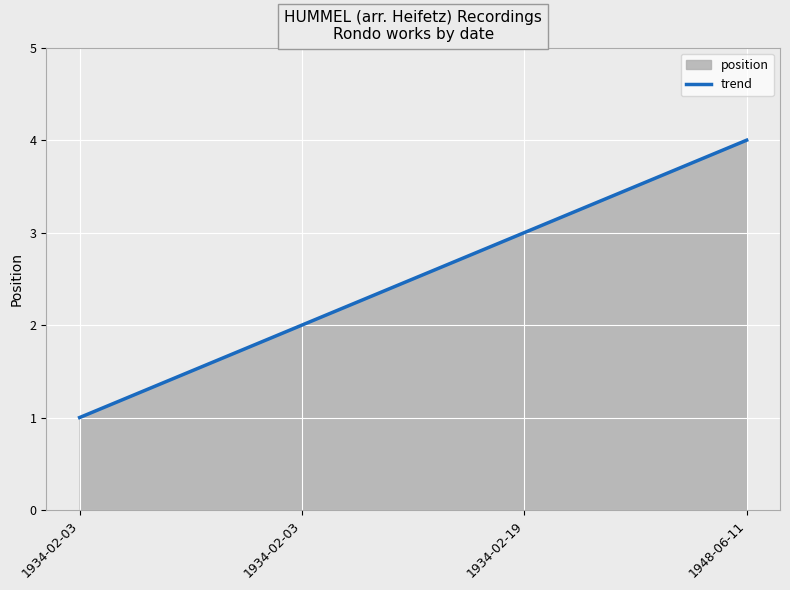

Rank the categories by value from lowest to highest.

1934-02-03, 1934-02-03, 1934-02-19, 1948-06-11